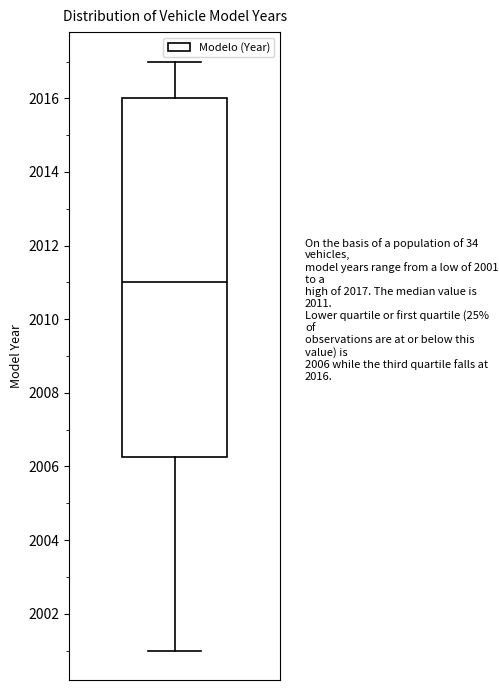

Transcribe this box plot: give where the median line is, the range the box spans, and where the two whiskers end, as read against the y-axis. The values are not printed on the chart, so give them approximately, as read against the axis.

median 2011.0, box 2006.2 to 2016.0, whiskers 2001.0 to 2017.0